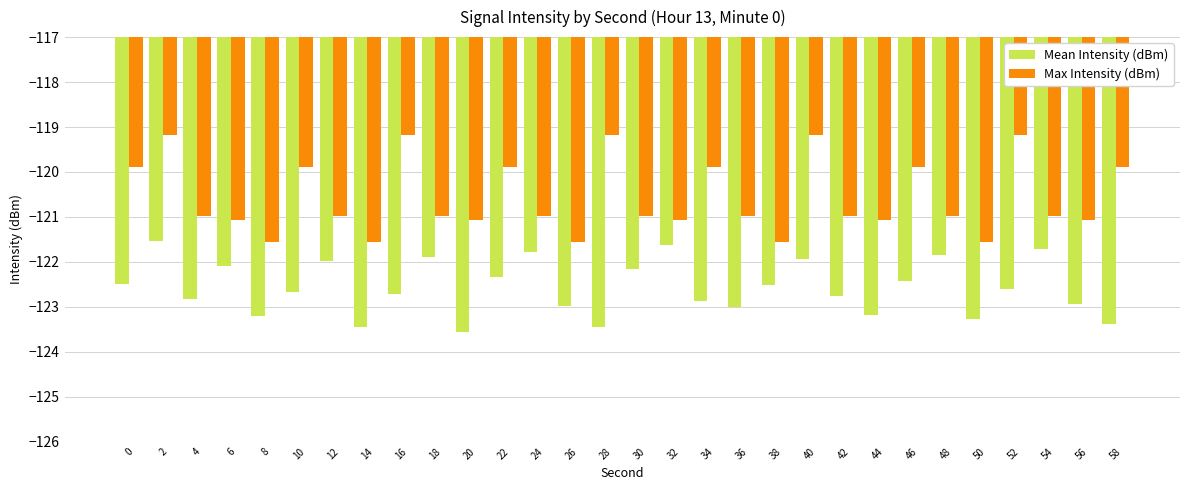

What is the total value across all series at 28?

-242.6